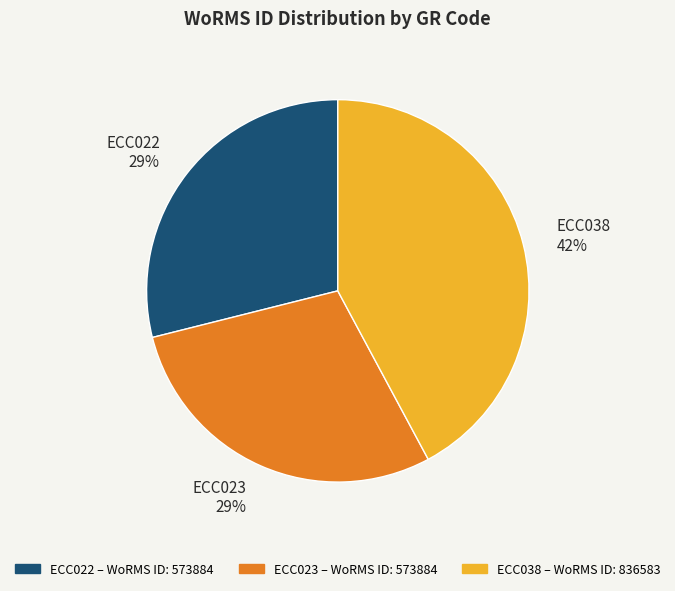

Does ECC023 represent more than half of the total?

No